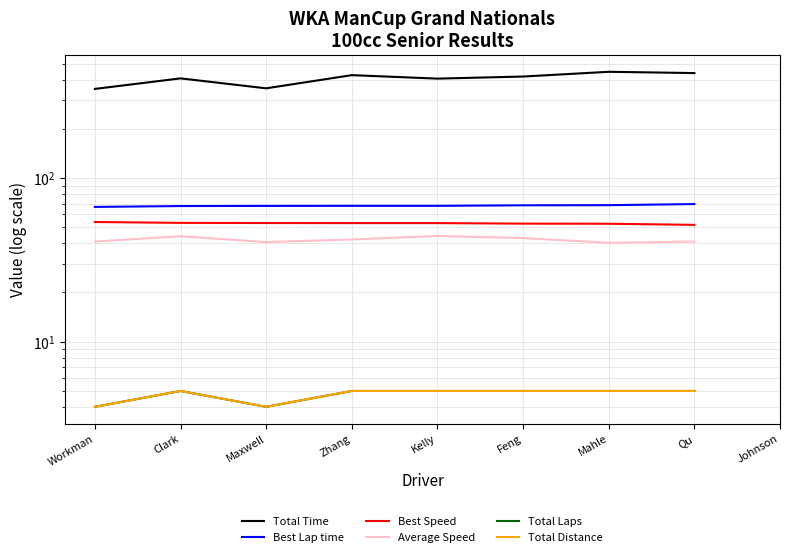

True or false: Total Distance and Total Laps intersect in this chart.

False